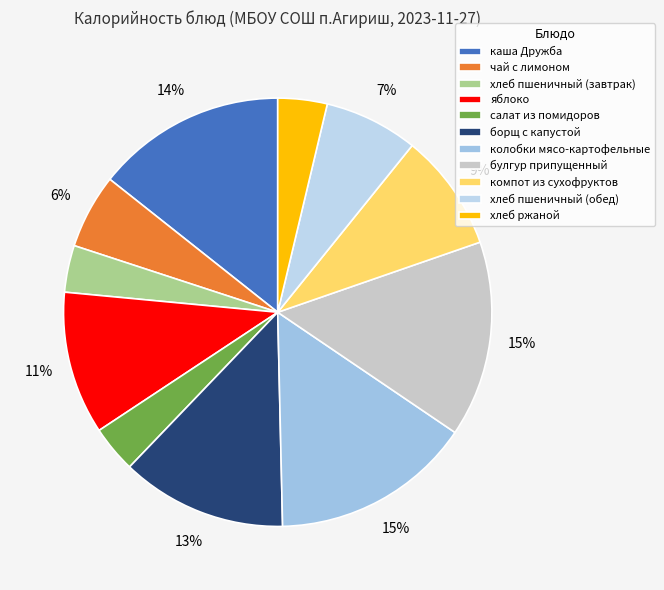

How many slices are in this pie chart?

11